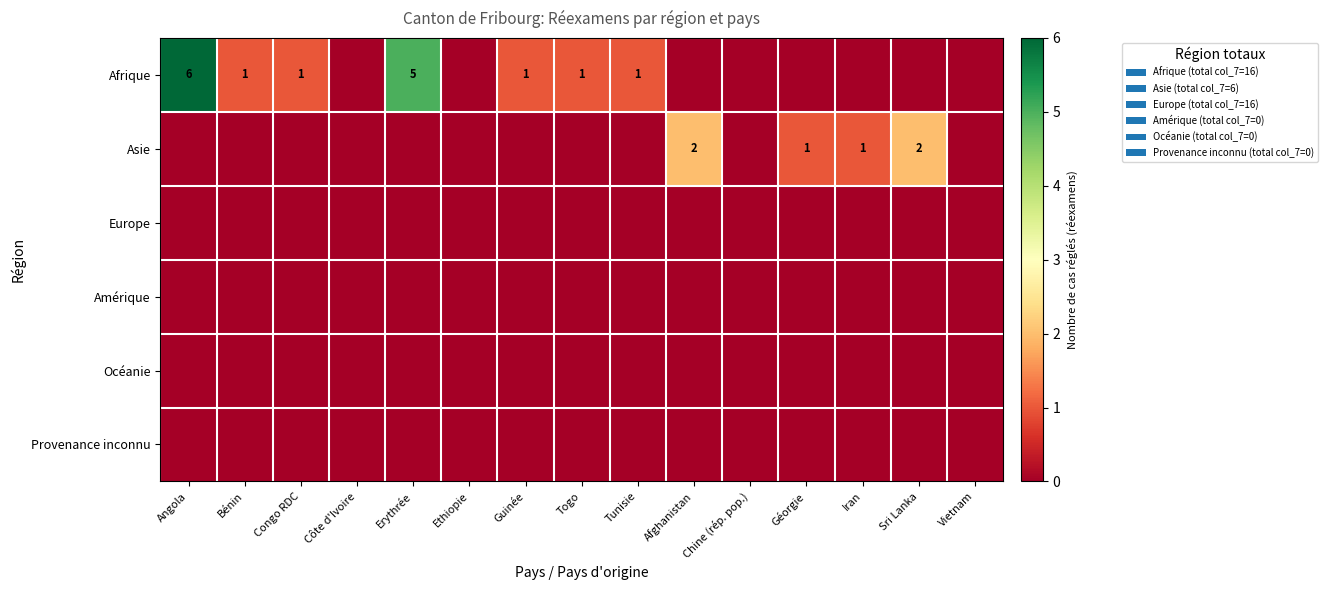

True or false: Asie has a value of 3 at Sri Lanka.

False